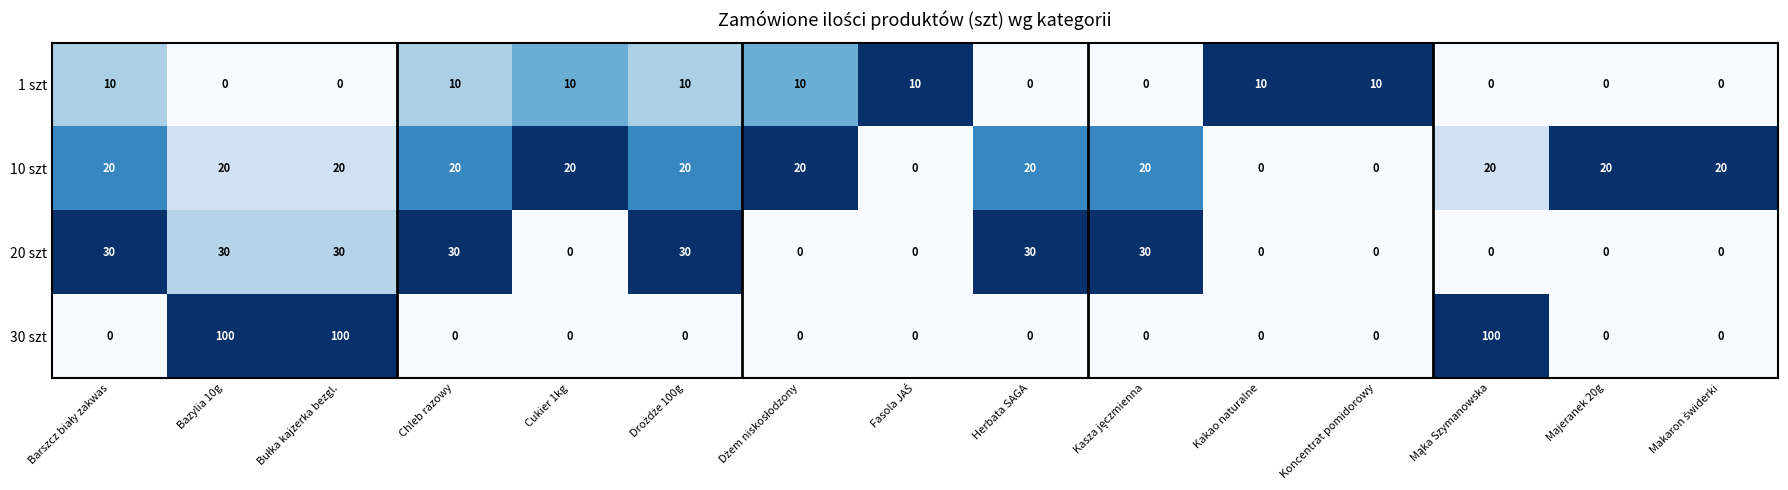

Between Bazylia 10g and Majeranek 20g, which series saw the biggest shift?

30 szt